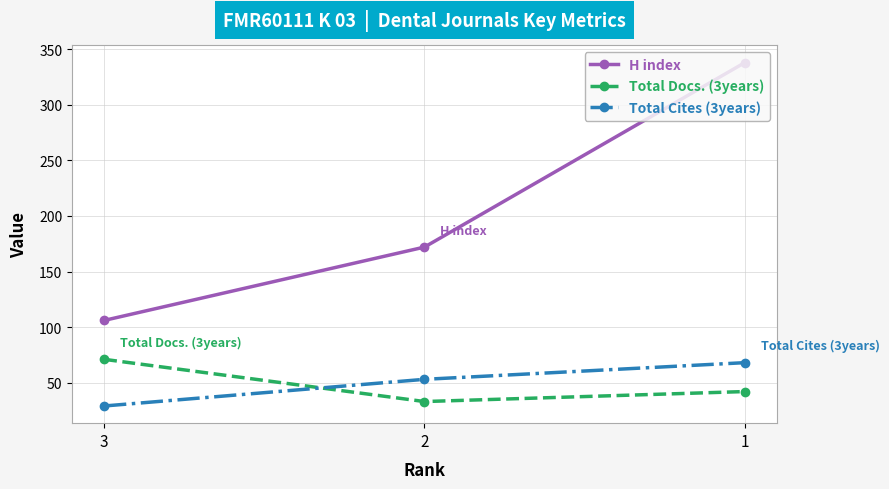

Count the number of categories in the chart.

3